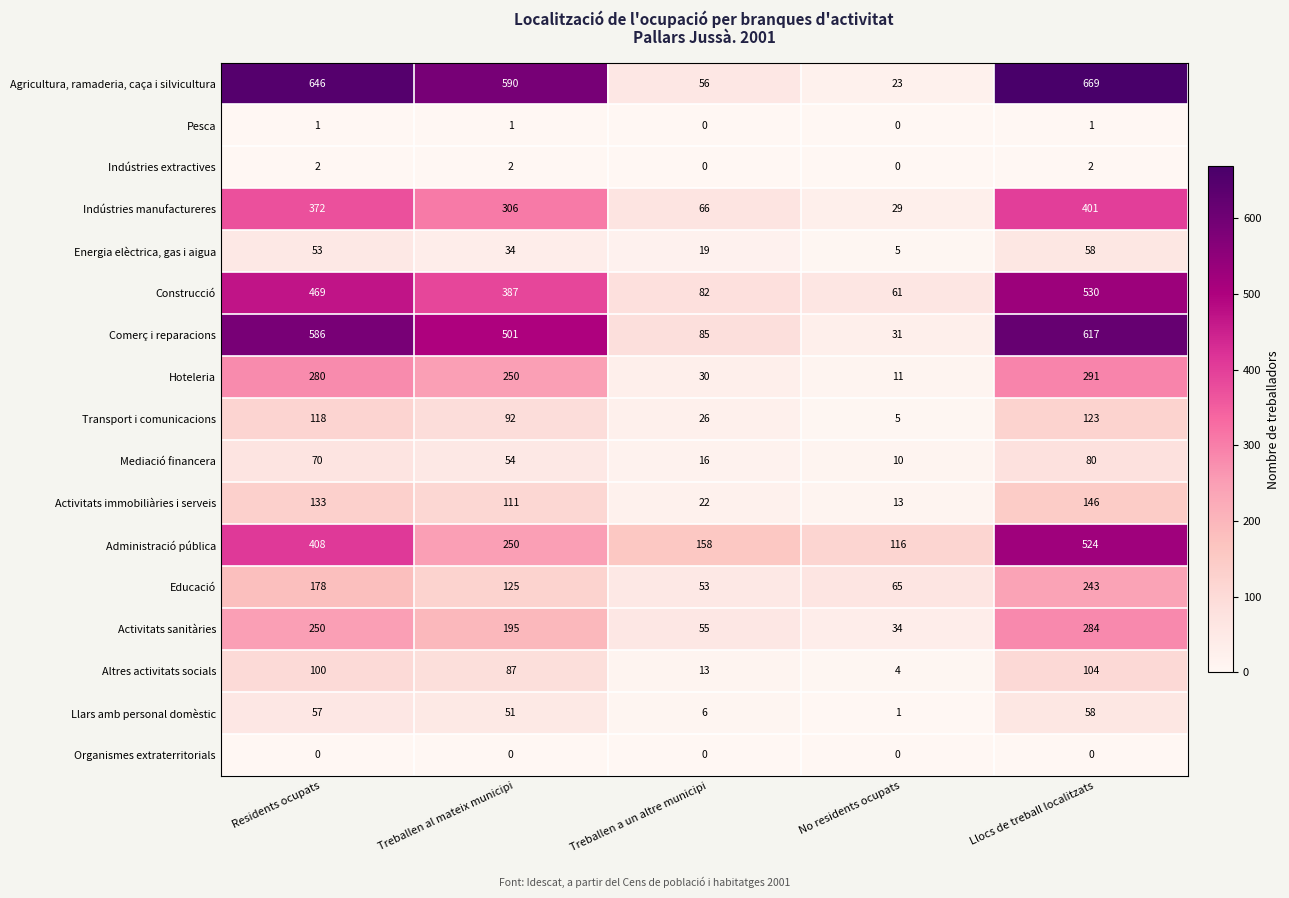

At which label is Llars amb personal domèstic closest to 29?

Treballen al mateix municipi